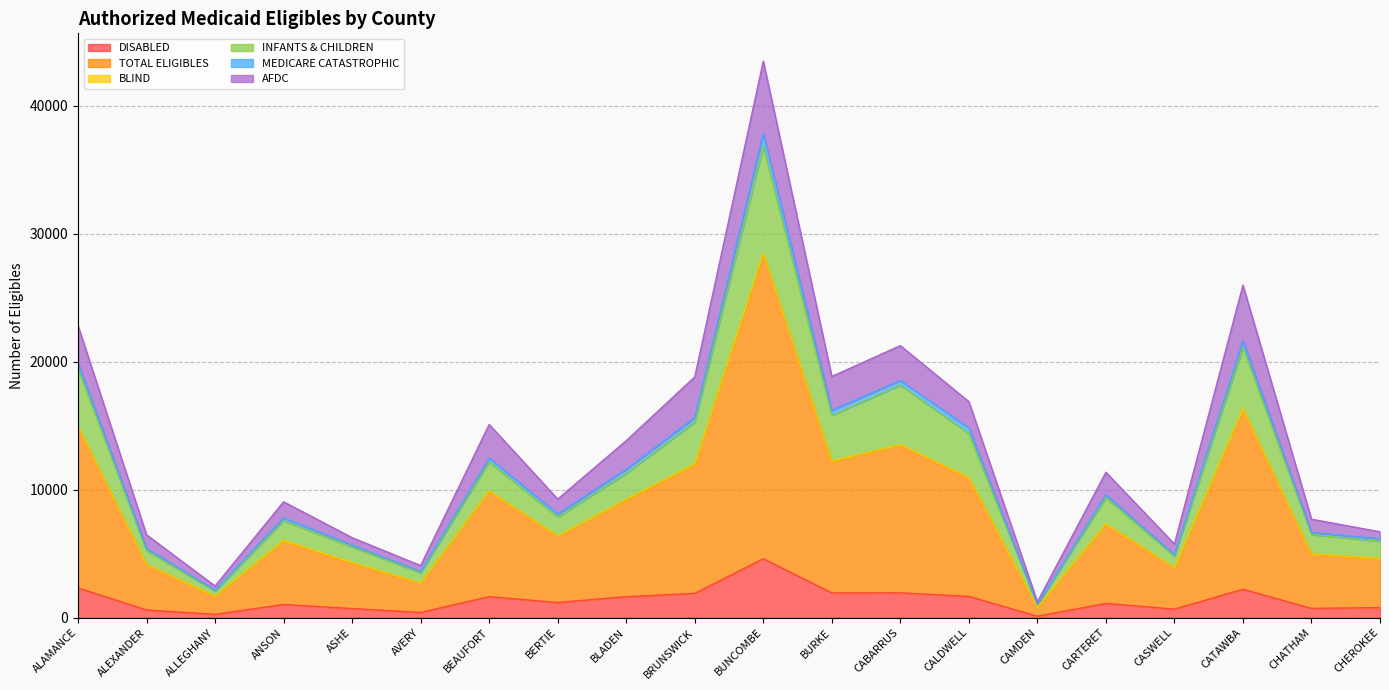

What is the difference between the DISABLED values at CABARRUS and BUNCOMBE?

2662